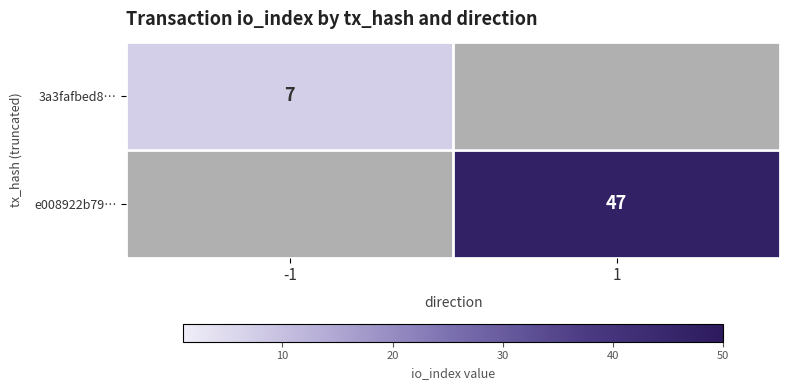

The value of e008922b79… at 1 is 28. True or false?

False